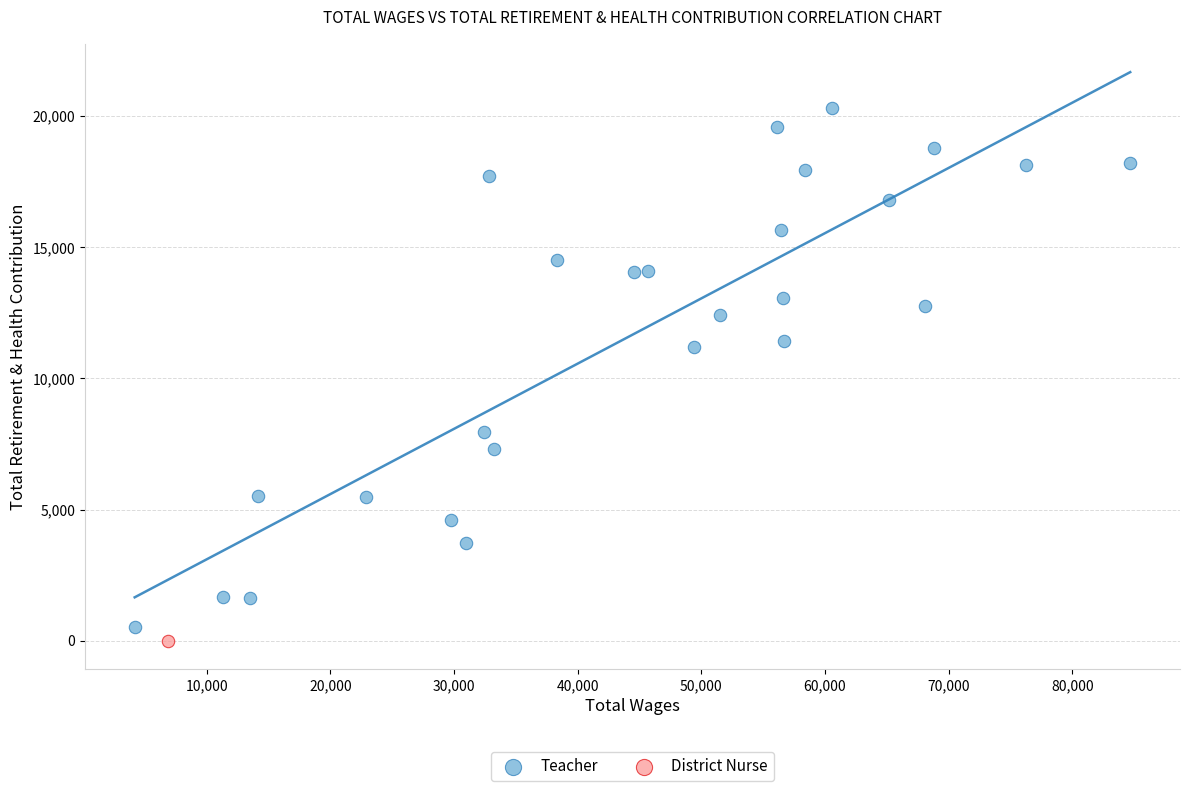

What are all the series names shown in the legend?

Teacher, District Nurse